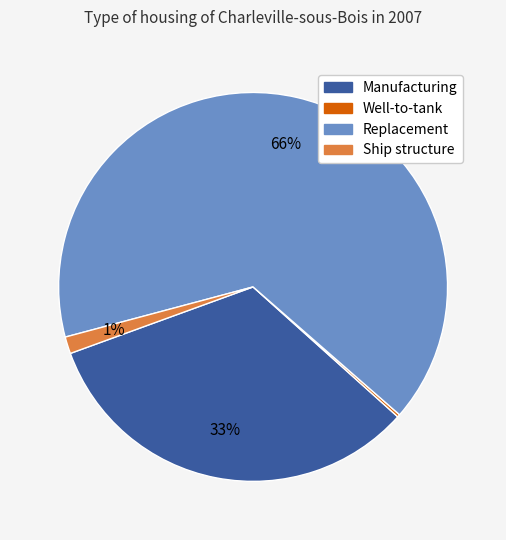

To the nearest percent, what is the combined percentage of Ship structure and Replacement?

67%